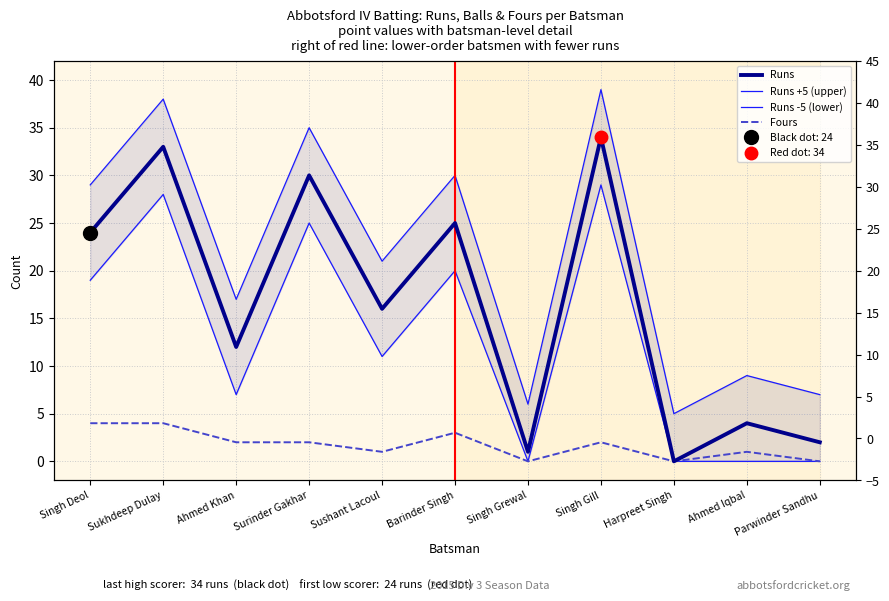

What is the spread (max minus min) of values at Ahmed Iqbal?

9